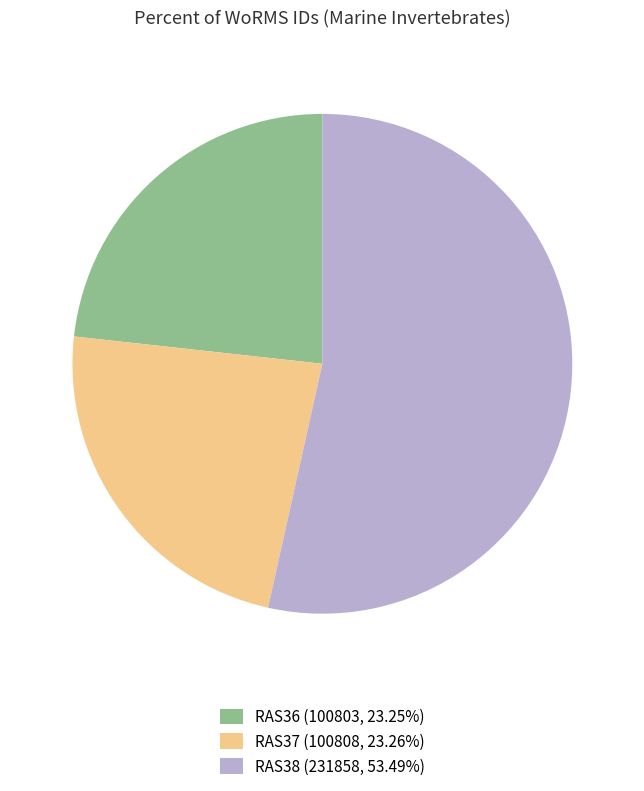

Approximately how many times larger is the value at RAS37 compared to RAS36?

1.0